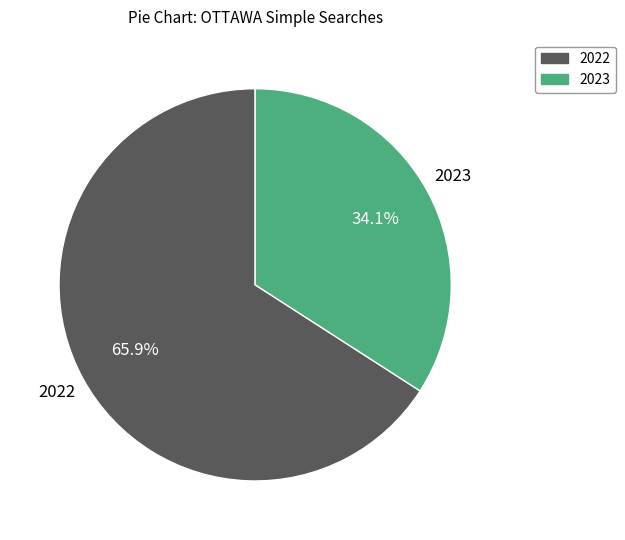

Is there any slice that represents more than half of the pie?

Yes